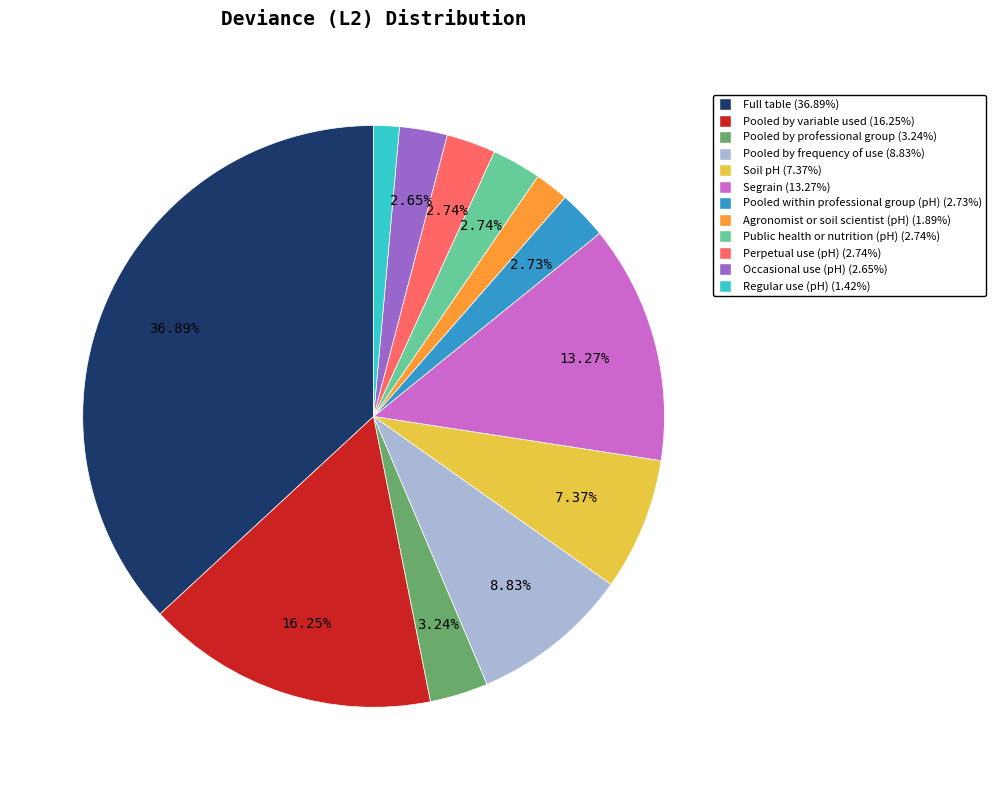

Is there any slice that represents more than half of the pie?

No